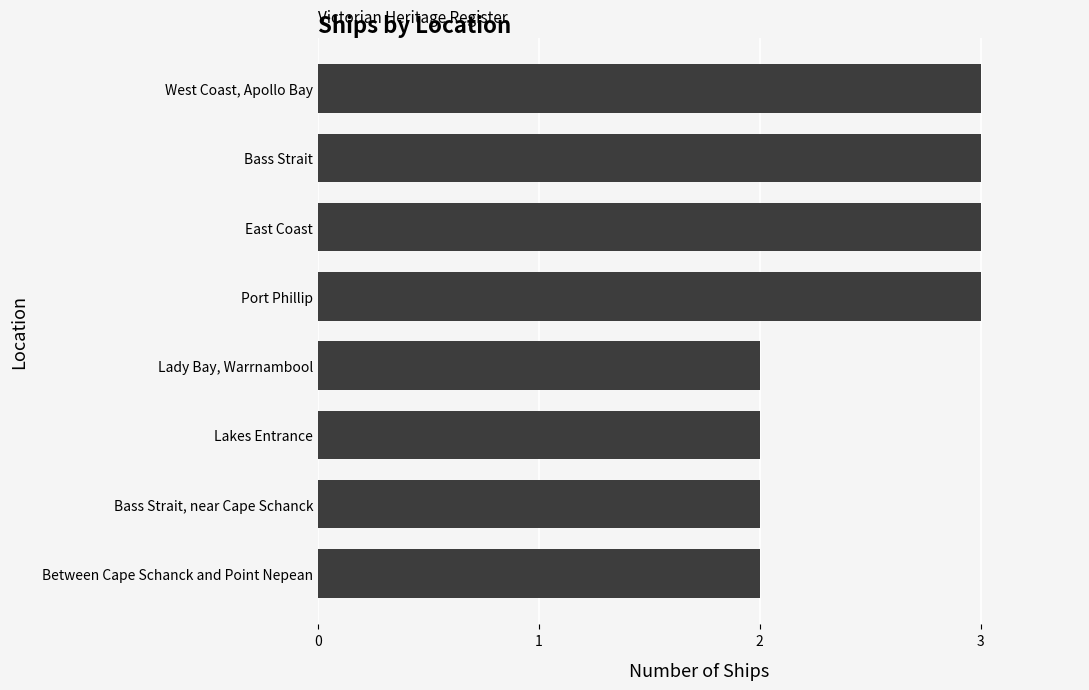

Reading top to bottom, extract all data points from this chart.

3	3	3	3	2	2	2	2